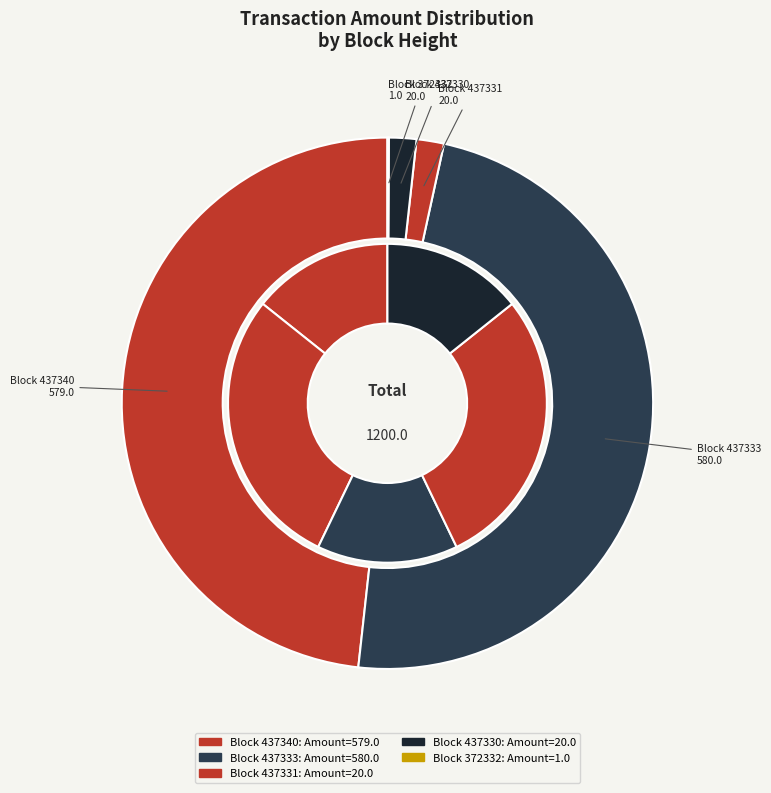

What is the ratio of the value at 372332 to the value at 437330?

0.1